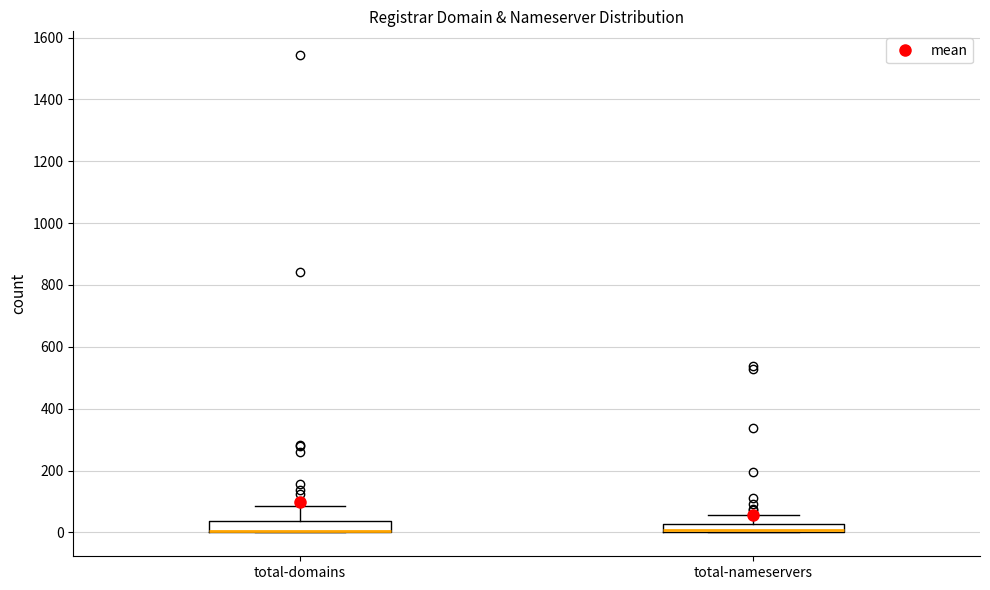

Where is the lower edge of the box for total-nameservers on the y-axis? The values are not printed on the chart, so give them approximately, as read against the axis.

0